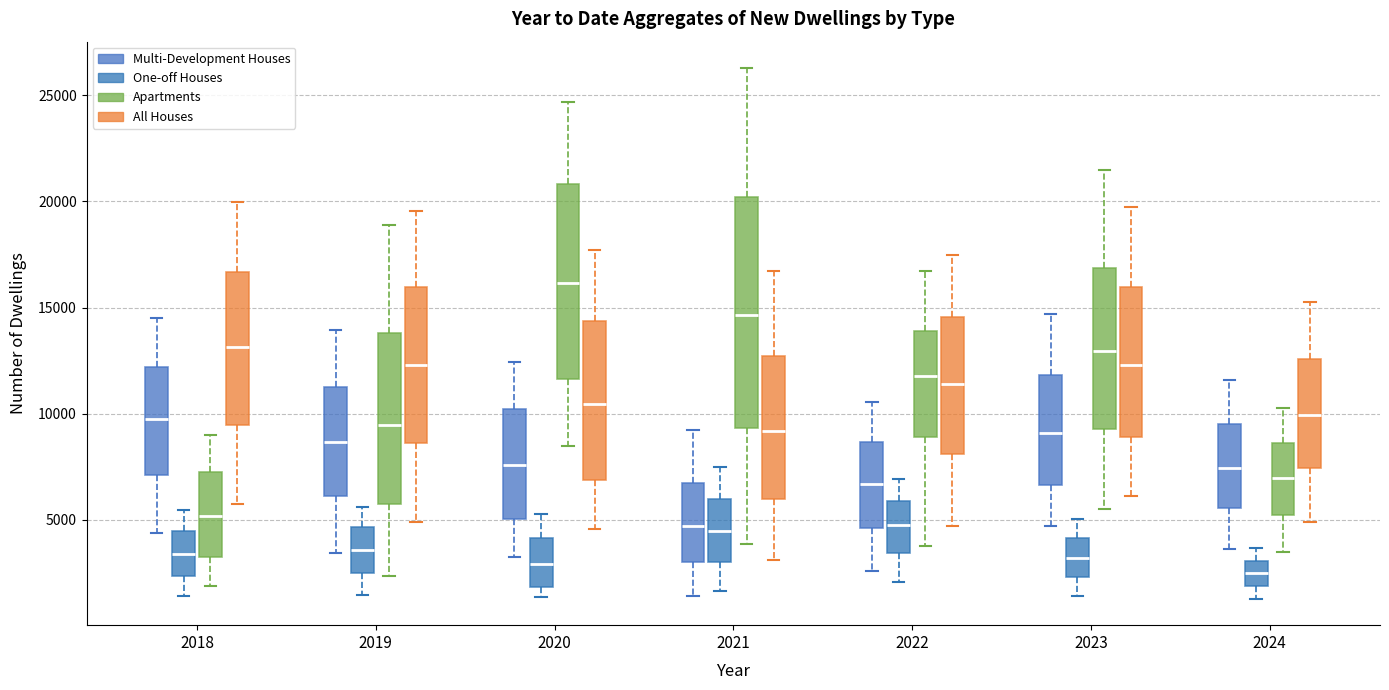

Which box is the tallest, from its lower edge to its upper edge?

2021 (Apartments)